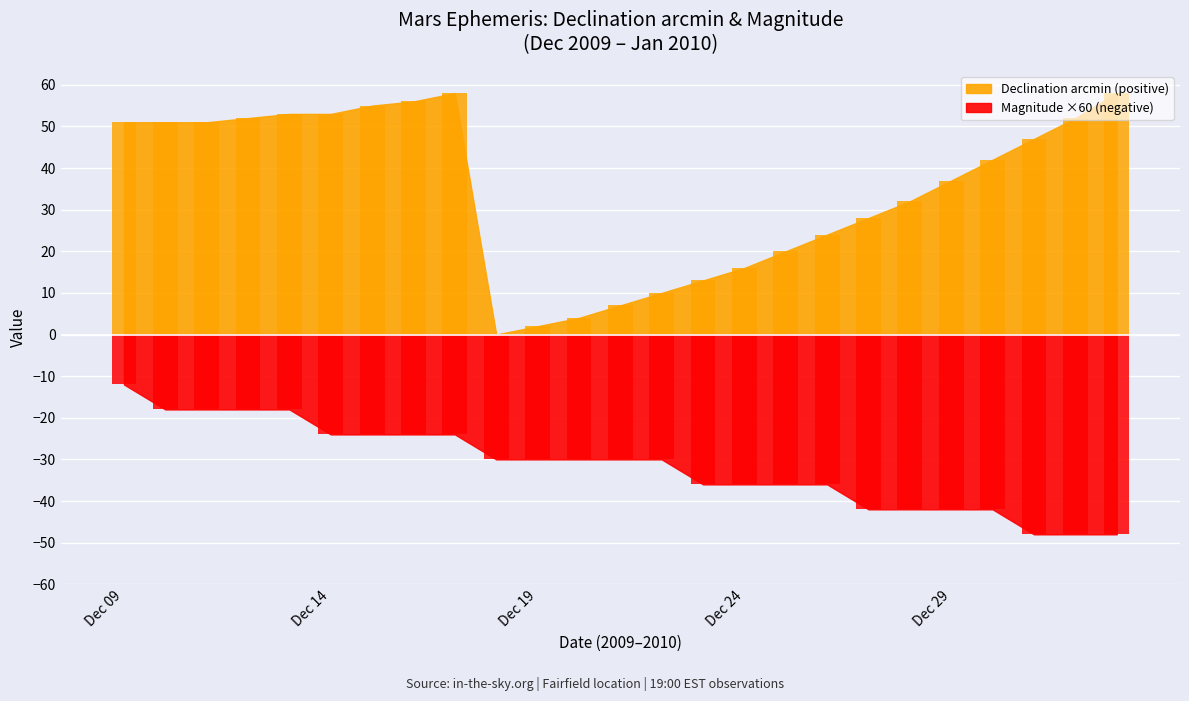

True or false: the data shows -60 at Dec 25.

False